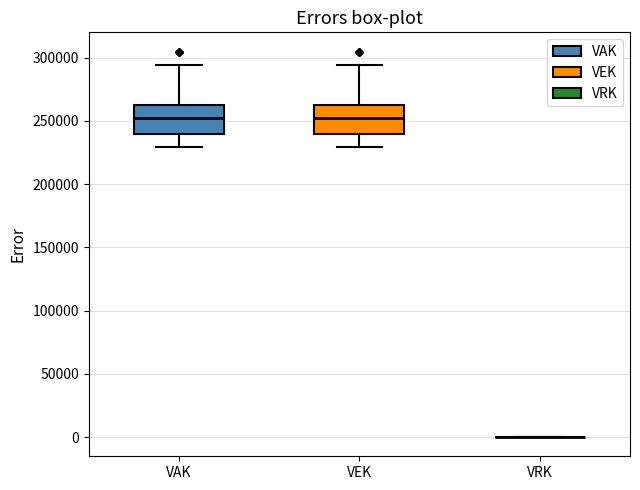

Reading left to right, read every box against the y-axis: the position of its median line, the range the box covers, and the ends of its whiskers. The values are not printed on the chart, so give them approximately, as read against the axis.

VAK: median 250000, box 240000 to 265000, whiskers 230000 to 295000
VEK: median 250000, box 240000 to 265000, whiskers 230000 to 295000
VRK: box collapsed to a line at 0, whiskers 0 to 0